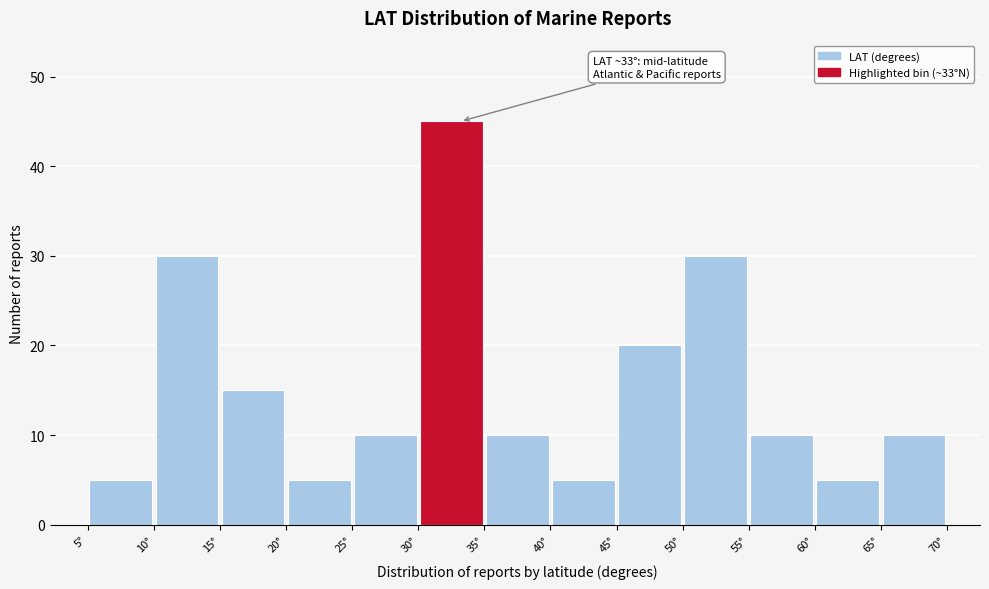

Over which range of the x-axis is the bar tallest?

30 to 35